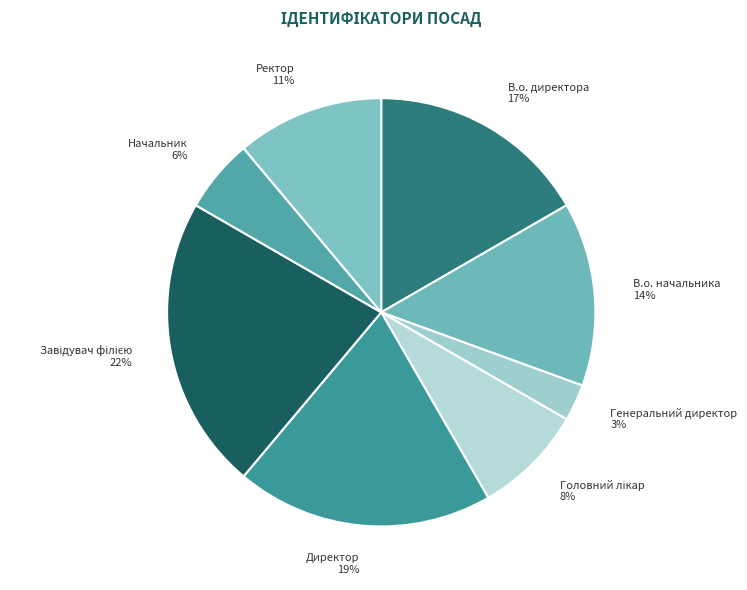

Does Ректор represent more than half of the total?

No